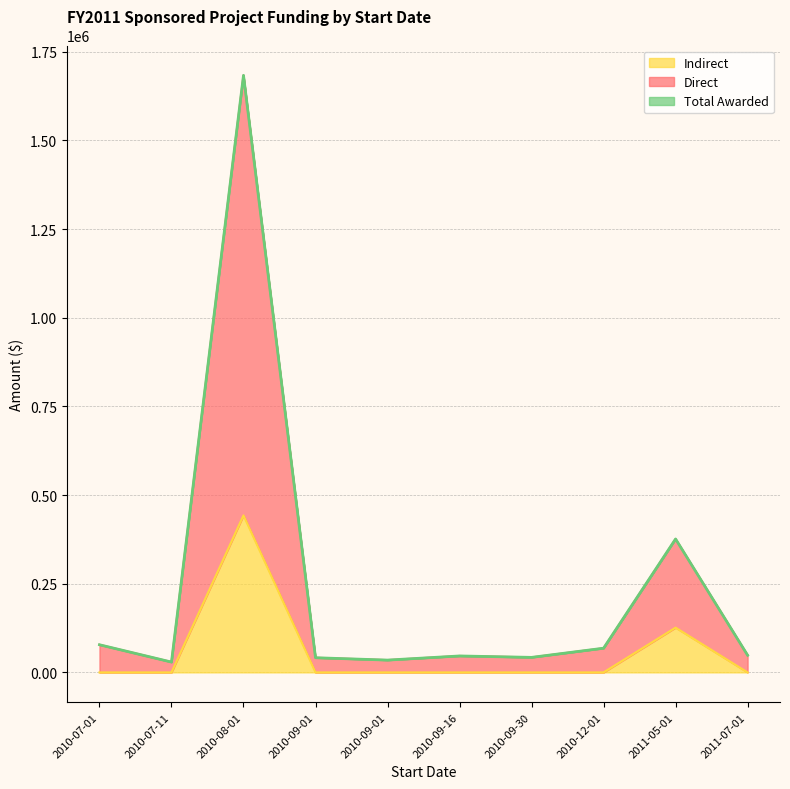

The value of Indirect at 2010-09-01 is 307846. True or false?

False